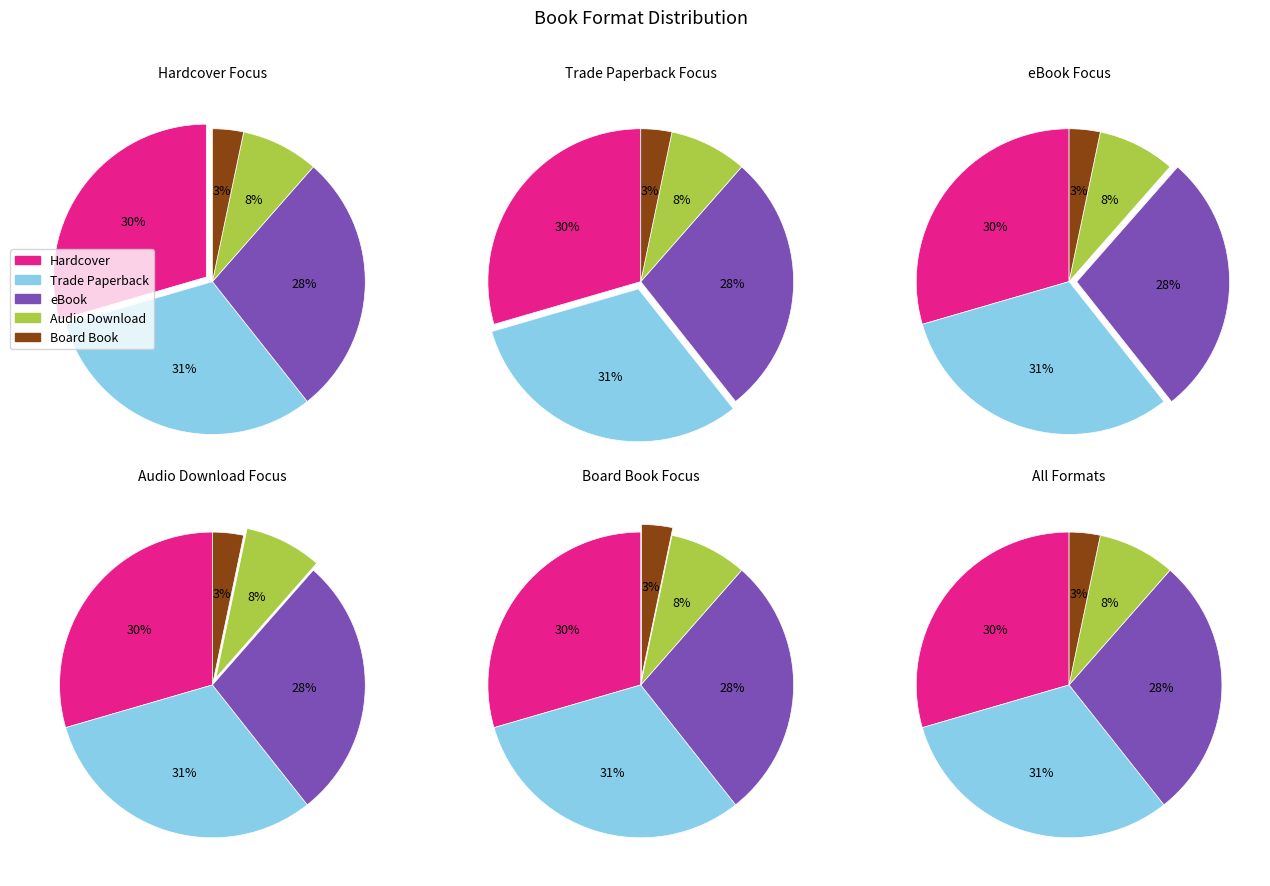

Count the number of slices in the pie.

5